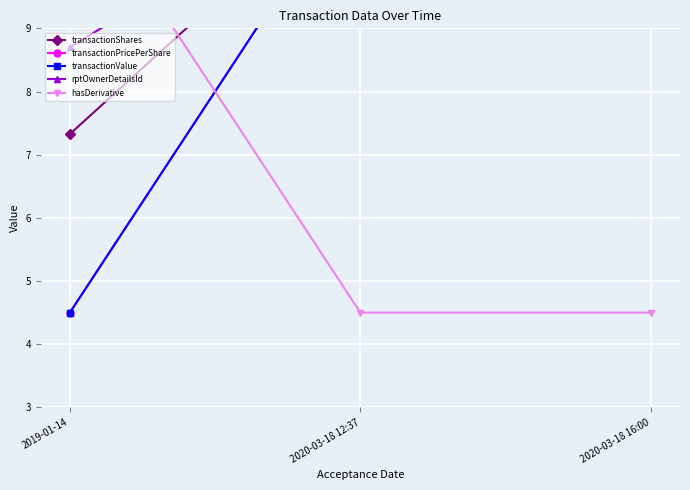

What is the minimum value for transactionShares?

7.3